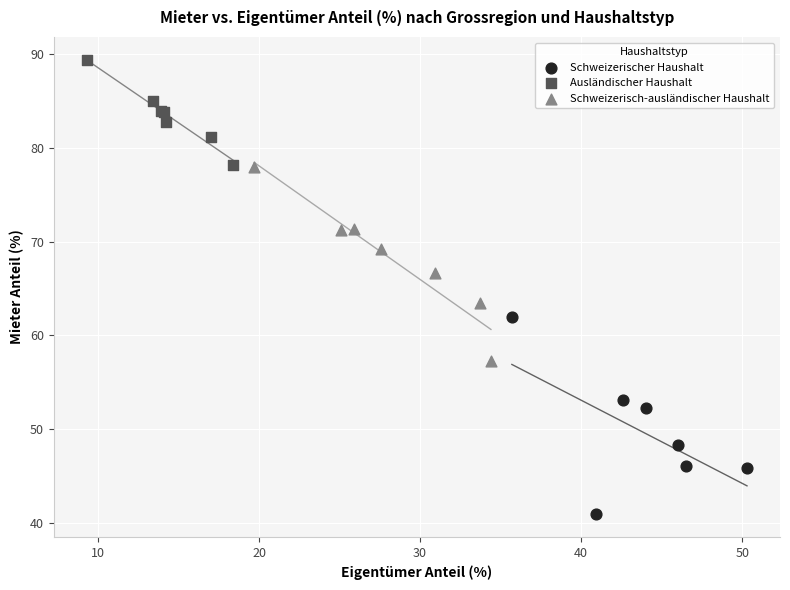

Which series contains the lowest Y value?

Schweizerischer Haushalt